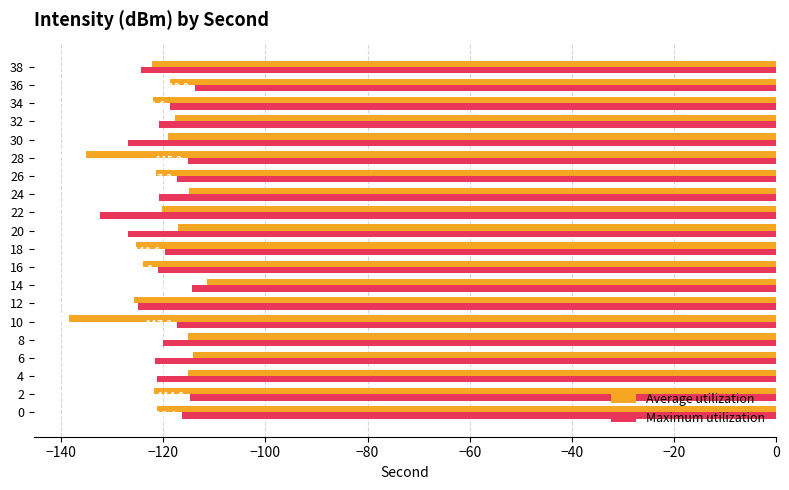

What value does the Maximum utilization series have at 10?

-117.3